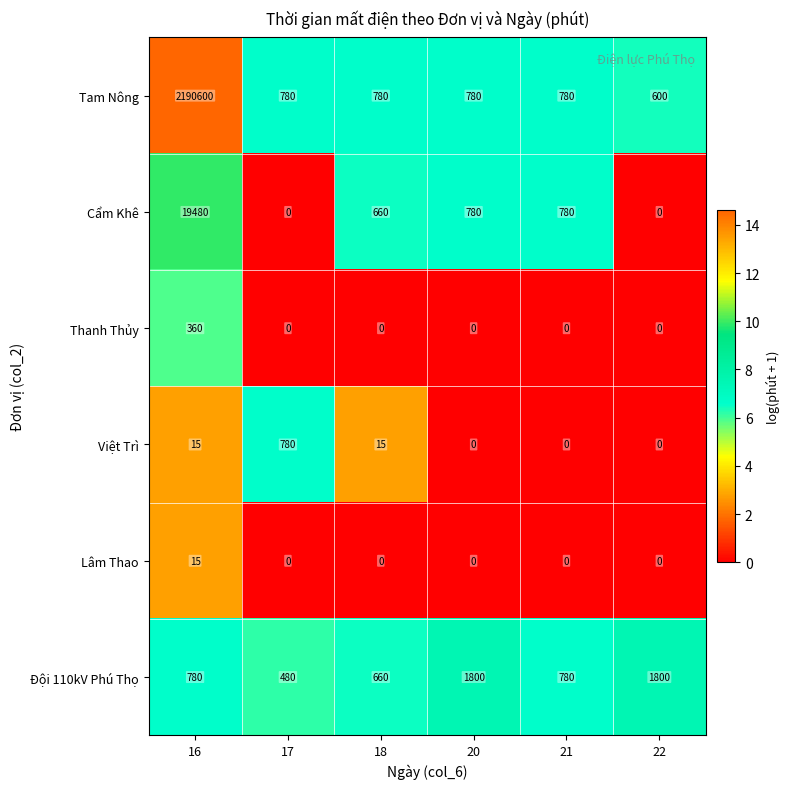

Rank the series by their maximum value, from highest to lowest.

Tam Nông, Cẩm Khê, Đội 110kV Phú Thọ, Việt Trì, Thanh Thủy, Lâm Thao